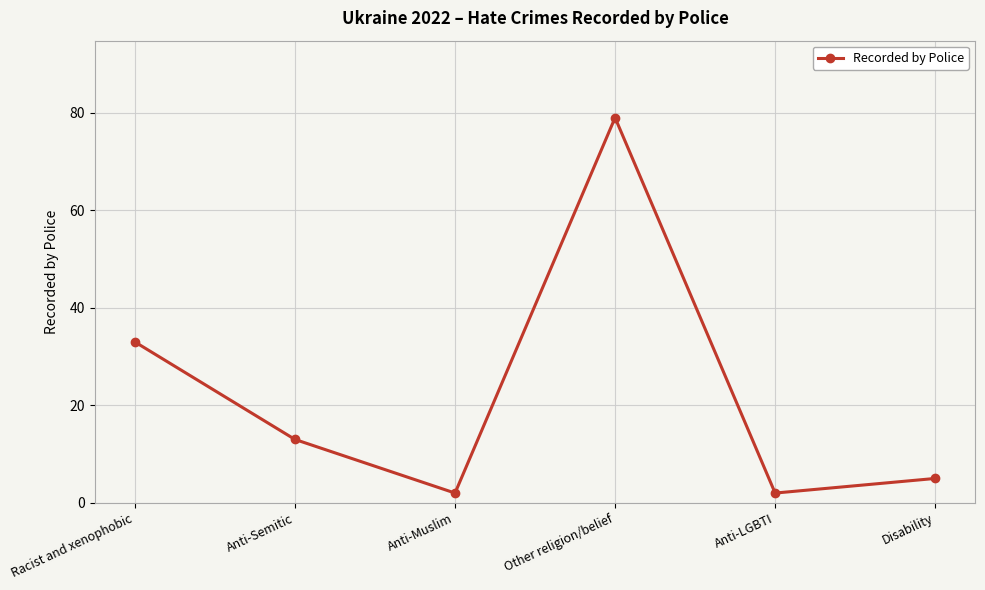

Is this an area chart (filled region under the line)?

No